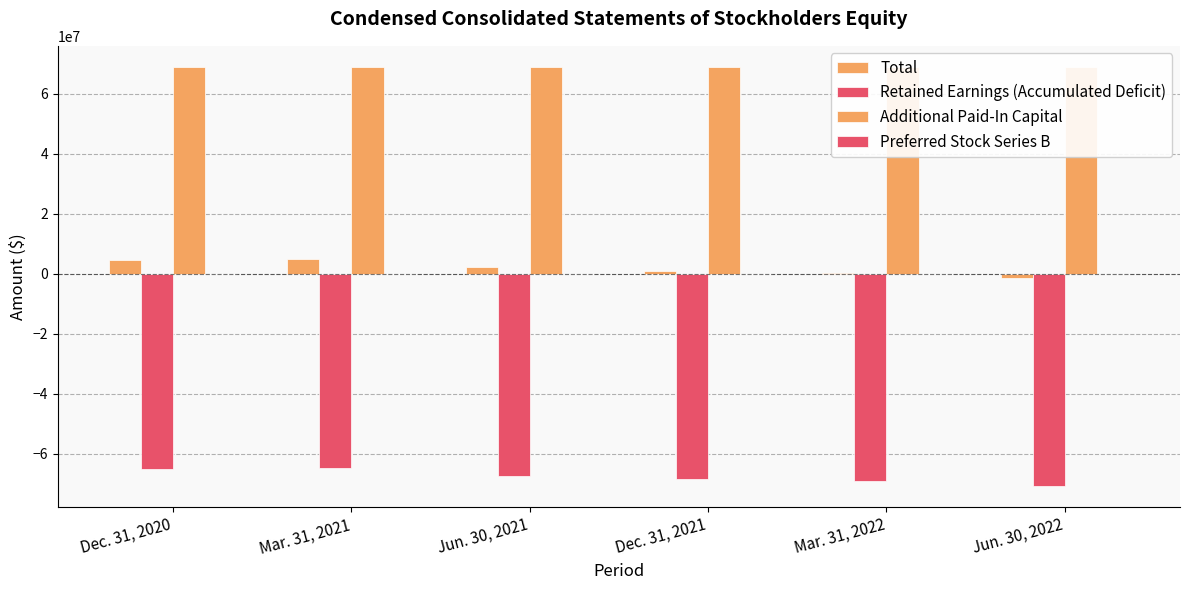

What position from the right is Jun. 30, 2021?

4